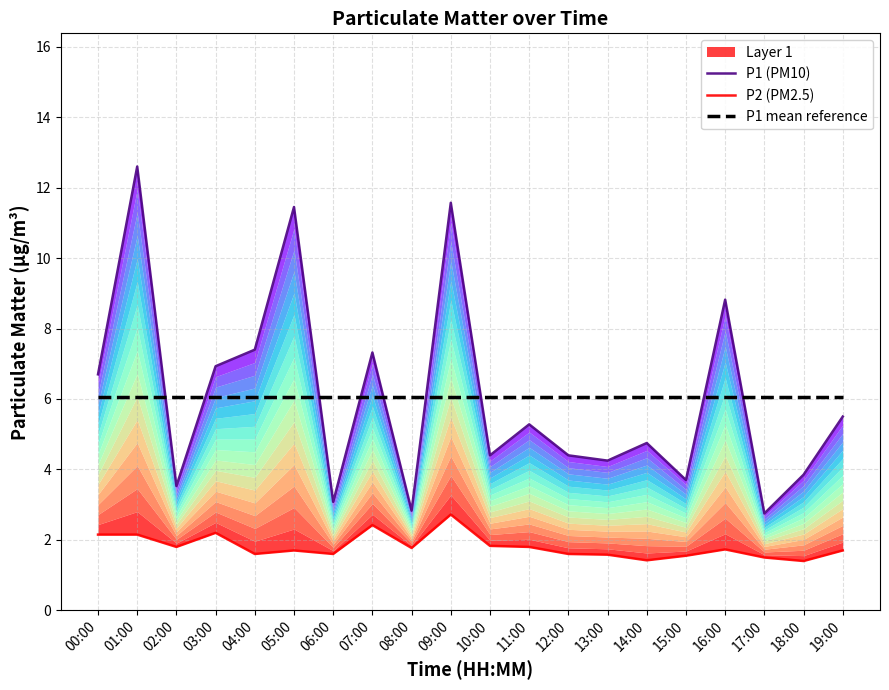

Which series ends up on top after the final intersection of P1 (PM10) and P1 mean reference?

P1 mean reference